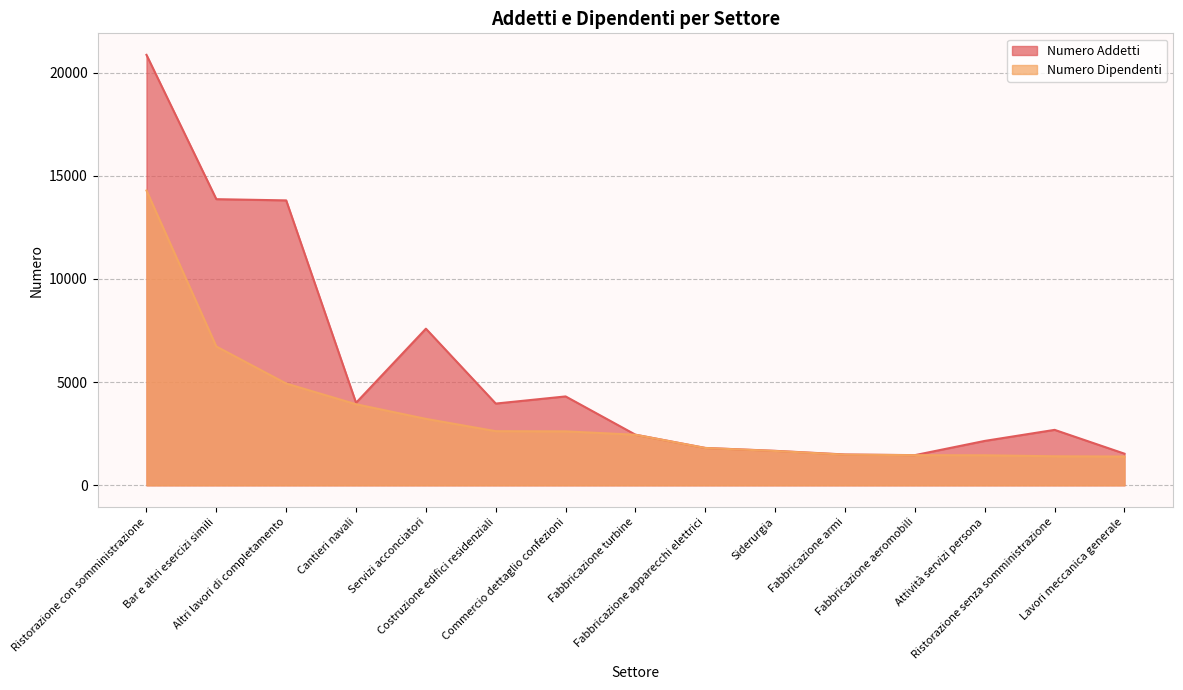

What is the highest value of the Numero Addetti series?

20855